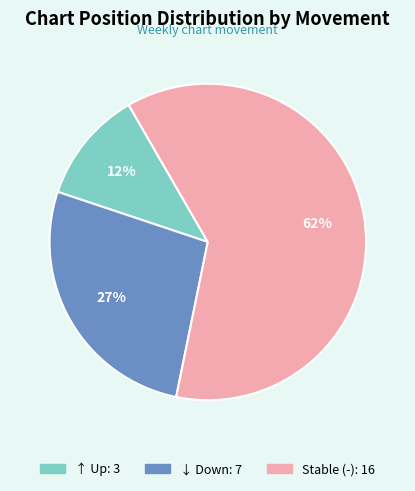

To the nearest percent, what is the difference between the largest and smallest slice percentages?

50%